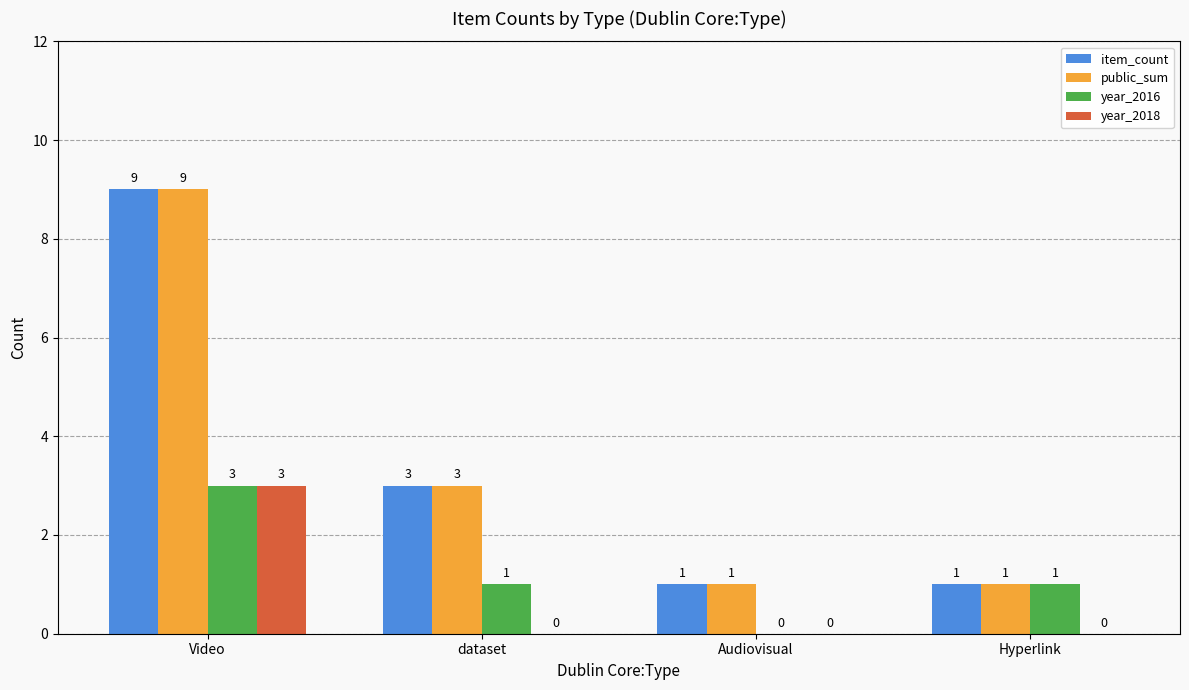

How many categories are shown in the chart?

4